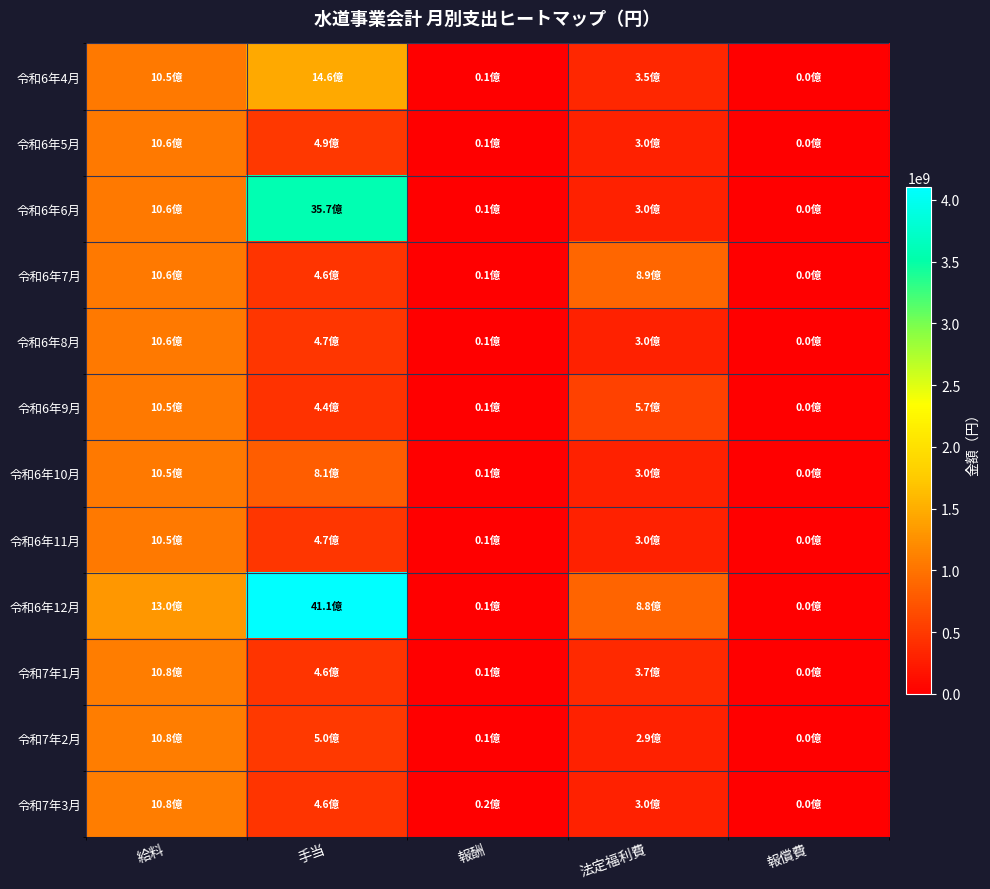

Reading left to right, what are all the values shown in this chart?

令和6年4月: 給料=1053992698	手当=1461584512	報酬=11578820	法定福利費=350677958	報償費=450300
令和6年5月: 給料=1057204994	手当=492843154	報酬=6852038	法定福利費=301779074	報償費=0
令和6年6月: 給料=1055834222	手当=3570784431	報酬=7616327	法定福利費=300728492	報償費=0
令和6年7月: 給料=1055048807	手当=462770002	報酬=8495349	法定福利費=892117730	報償費=144100
令和6年8月: 給料=1055265702	手当=465691191	報酬=7656406	法定福利費=303155728	報償費=73760
令和6年9月: 給料=1054808782	手当=439557343	報酬=6781537	法定福利費=572708969	報償費=474100
令和6年10月: 給料=1050865007	手当=807896286	報酬=10504811	法定福利費=301718713	報償費=91200
令和6年11月: 給料=1049749669	手当=467943672	報酬=11288182	法定福利費=300074587	報償費=341600
令和6年12月: 給料=1304822567	手当=4105812555	報酬=11576211	法定福利費=877495874	報償費=355300
令和7年1月: 給料=1078040252	手当=455742355	報酬=8553177	法定福利費=367659902	報償費=219500
令和7年2月: 給料=1078740422	手当=502467344	報酬=7524323	法定福利費=291815135	報償費=1663624
令和7年3月: 給料=1079633860	手当=462802922	報酬=15290030	法定福利費=298184080	報償費=457360